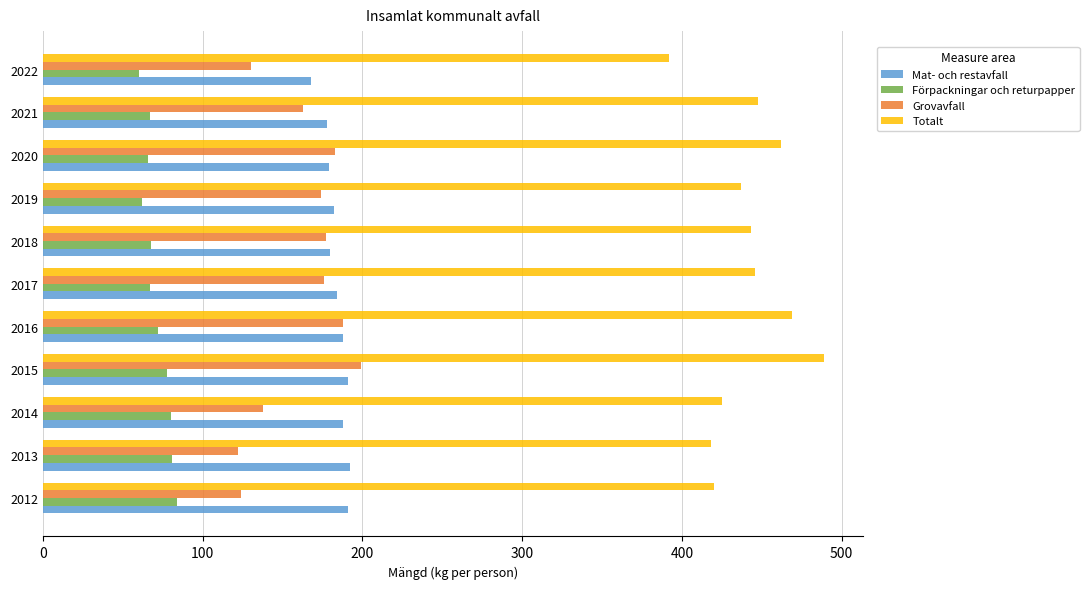

What value does the Förpackningar och returpapper series have at 2014?

80.0